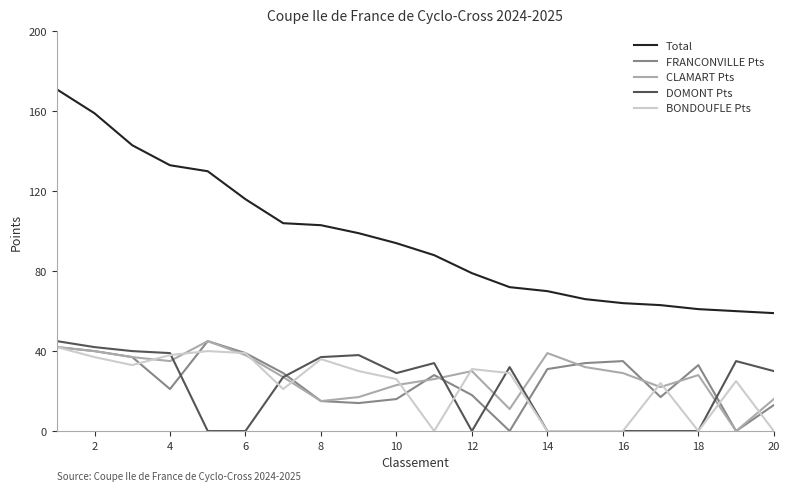

Which series has the largest range (max minus min)?

Total